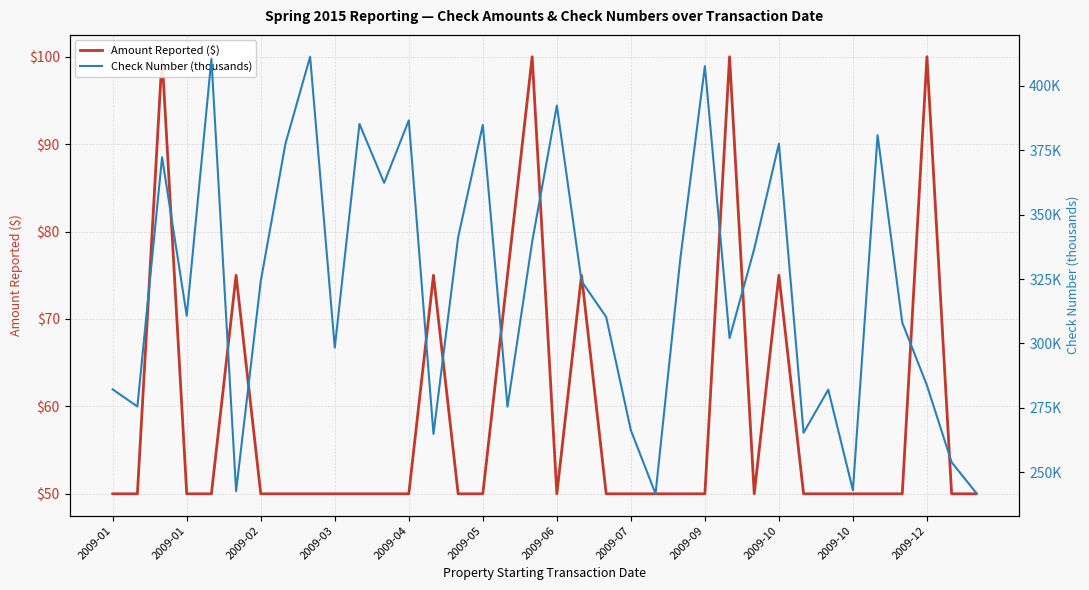

Between 2009-07 and 2009-10, which is larger?

2009-07